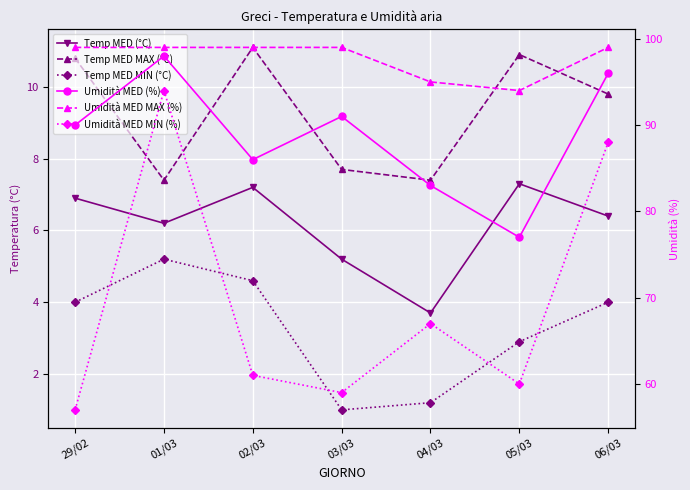

True or false: Temp MED MIN (°C) and Temp MED (°C) intersect in this chart.

False